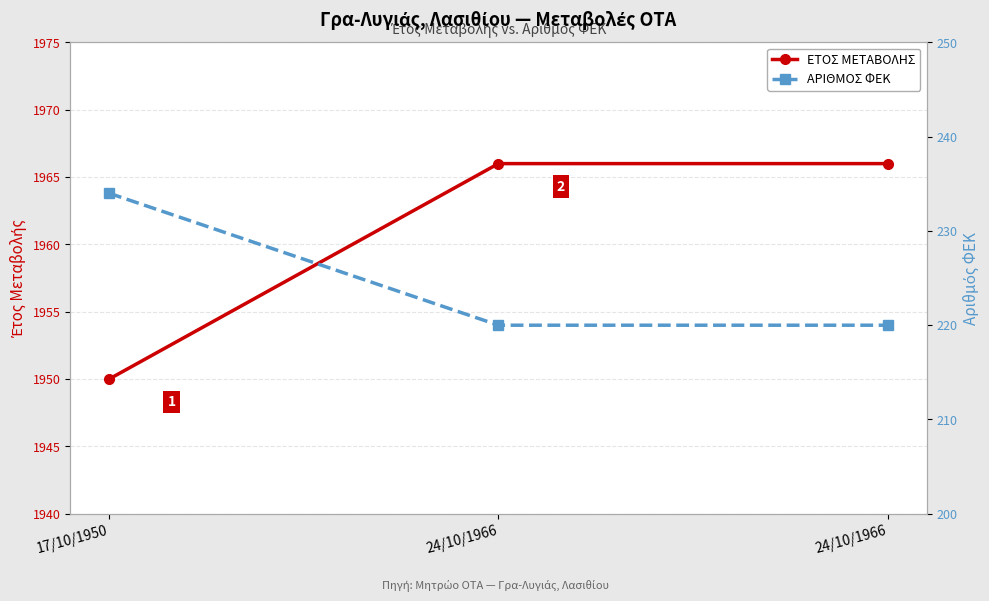

Reading right to left, extract all data points from this chart.

ΕΤΟΣ ΜΕΤΑΒΟΛΗΣ: 24/10/1966=1966	24/10/1966=1966	17/10/1950=1950
ΑΡΙΘΜΟΣ ΦΕΚ: 24/10/1966=220	24/10/1966=220	17/10/1950=234